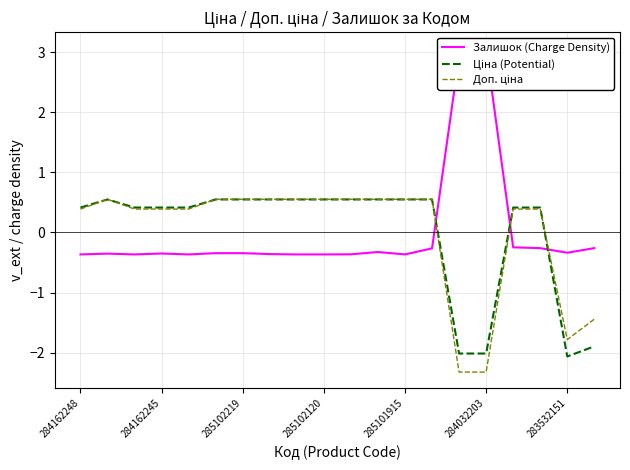

What are all the series names shown in the legend?

Залишок (Charge Density), Ціна (Potential), Доп. ціна